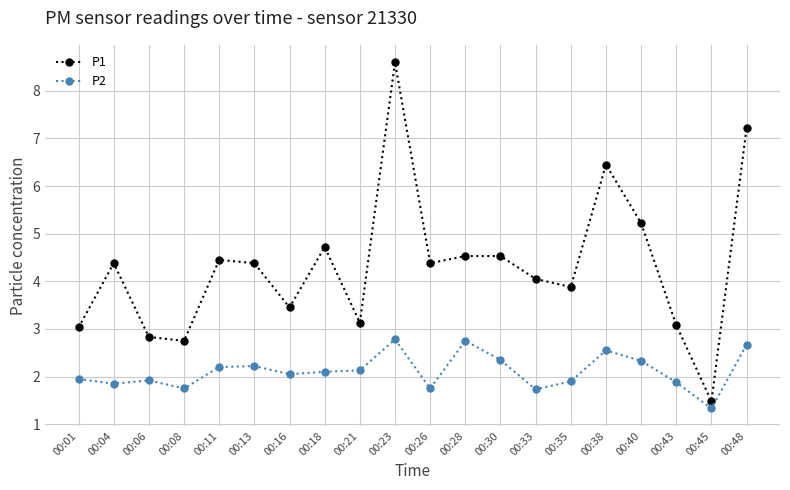

Which category has the highest value in the P1 series?

00:23